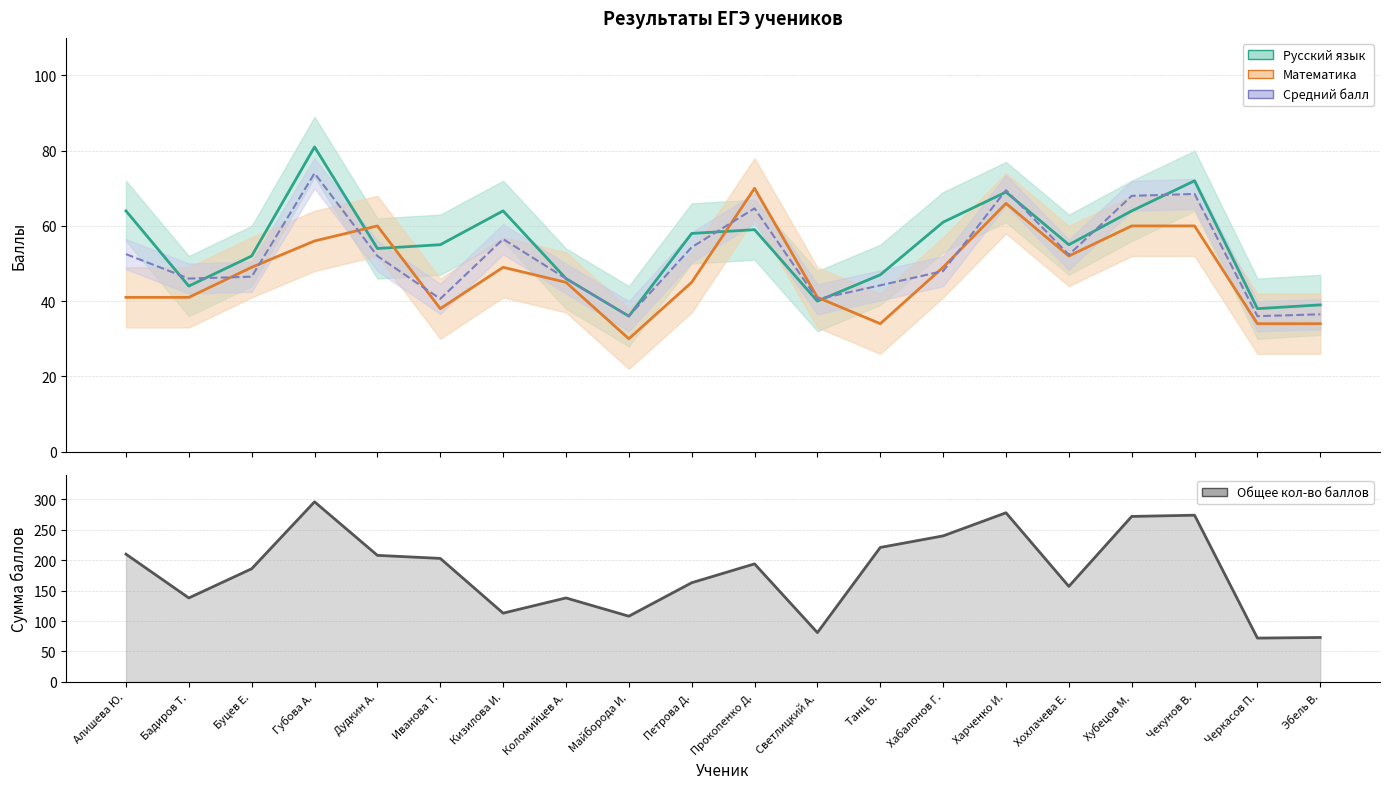

Rank the series at Дудкин А. from highest to lowest value.

Общее кол-во баллов, Математика, Русский язык, Средний балл